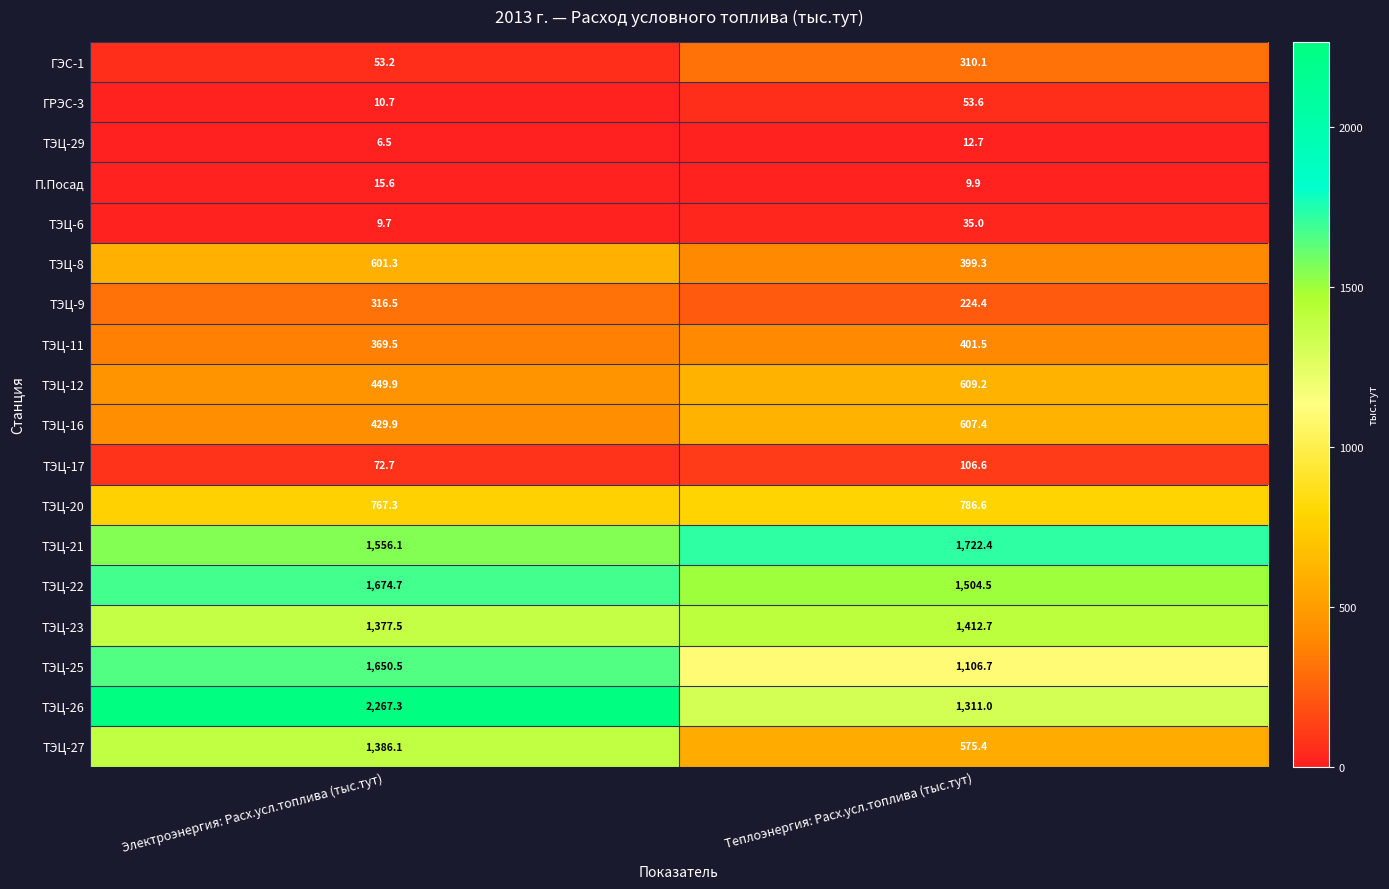

At how many categories does at least one series exceed 729?

2